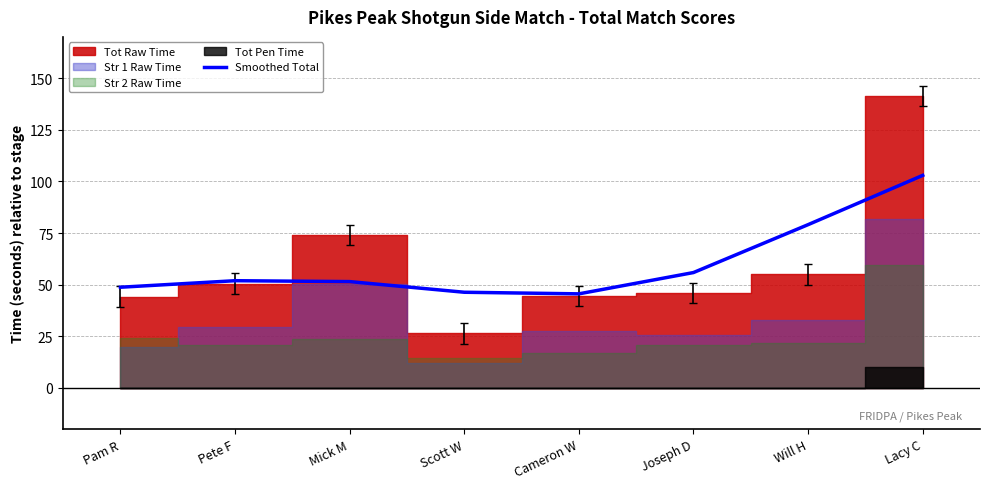

What is the change in value from Will H to Lacy C?

+23.9